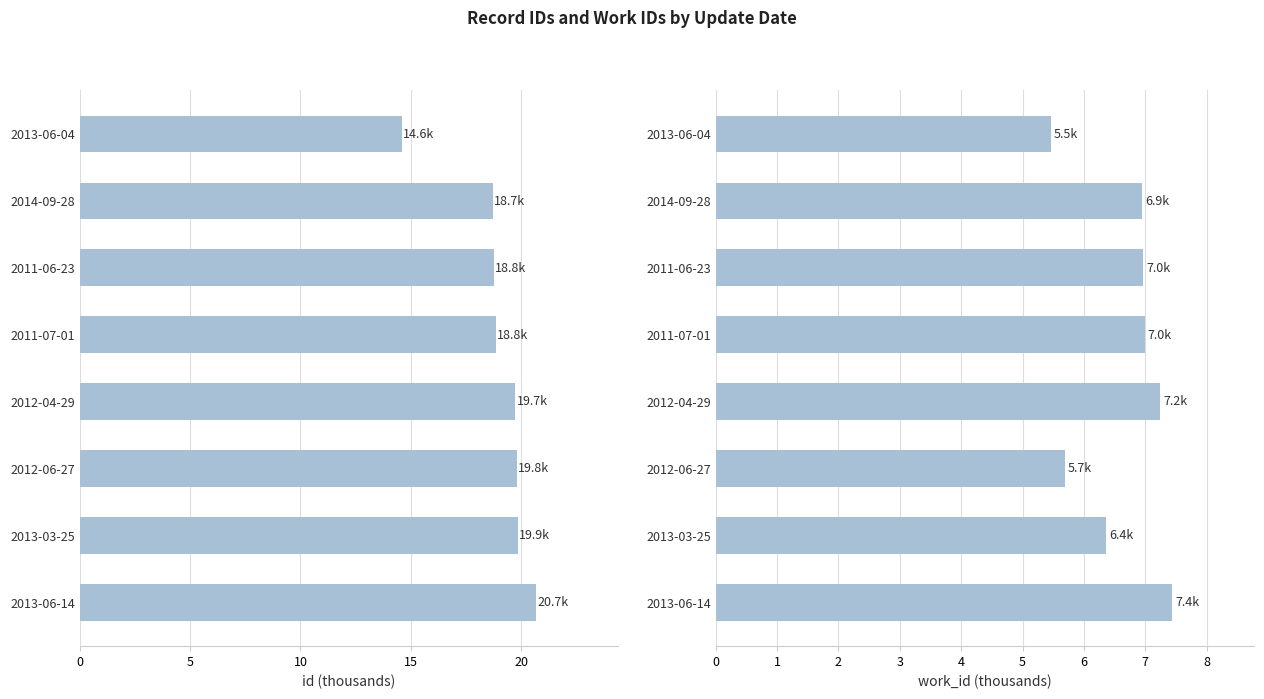

What is the spread (max minus min) of values at 2011-07-01?

11.9